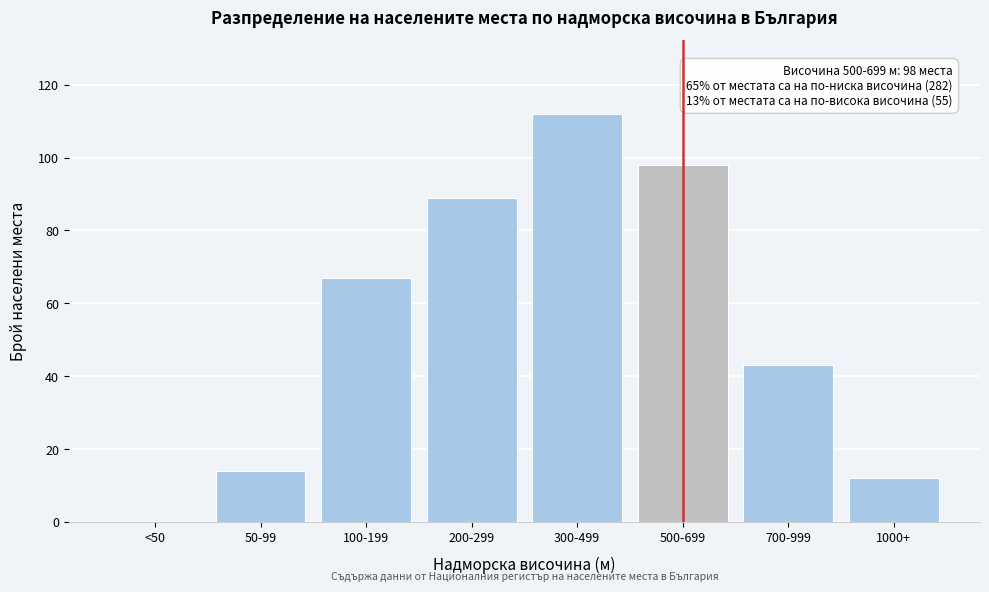

Reading left to right, list all the values displayed in this chart.

<50=0	50-99=14	100-199=67	200-299=89	300-499=112	500-699=98	700-999=43	1000+=12